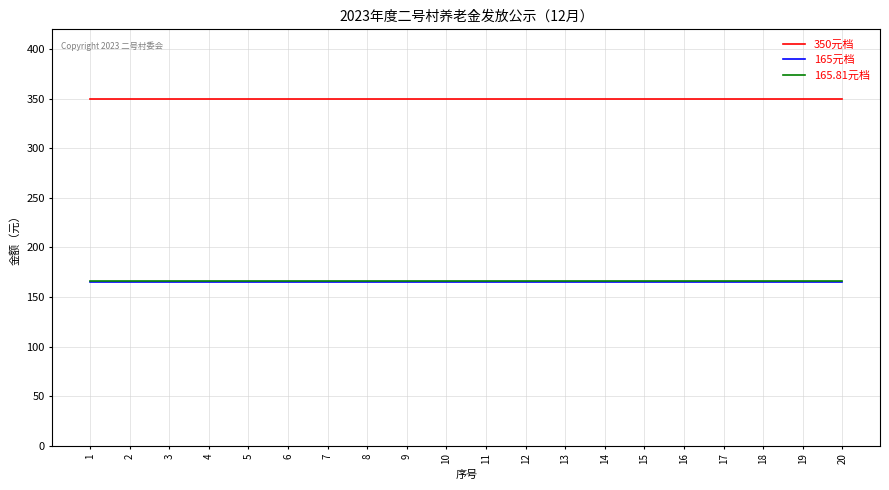

Is it true that 165.81元档 equals 100.3 at 9?

False